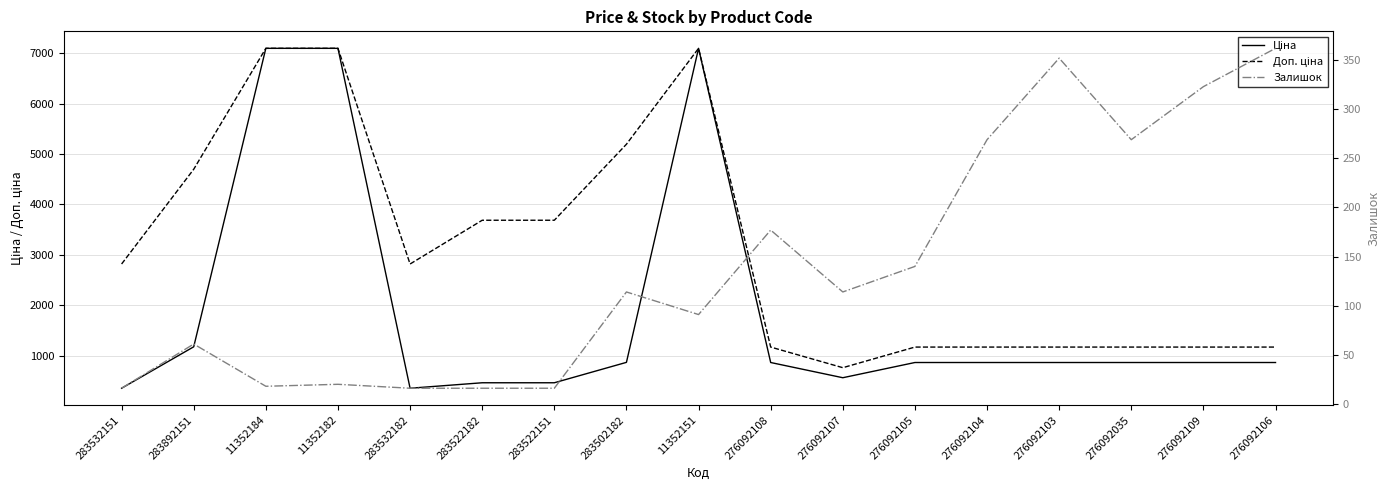

Reading left to right, list all the values displayed in this chart.

Ціна: 352.2	1174.7	7098.8	7098.8	352.2	460.8	460.8	865.9	7098.8	862.8	560.8	862.8	862.8	862.8	862.8	862.8	862.8
Доп. ціна: 2818.0	4698.8	7098.8	7098.8	2818.0	3686.5	3686.5	5195.4	7098.8	1169.2	760.0	1169.2	1169.2	1169.2	1169.2	1169.2	1169.2
Залишок: 16.0	61.0	18.0	20.0	16.0	16.0	16.0	114.0	91.0	177.0	114.0	140.0	269.0	352.0	269.0	323.0	362.0